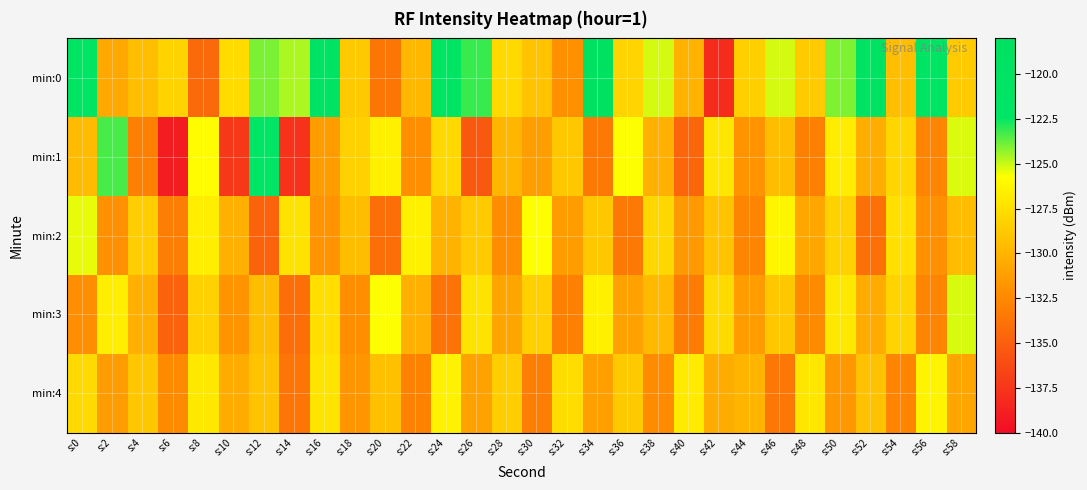

How many series are shown in this chart?

5